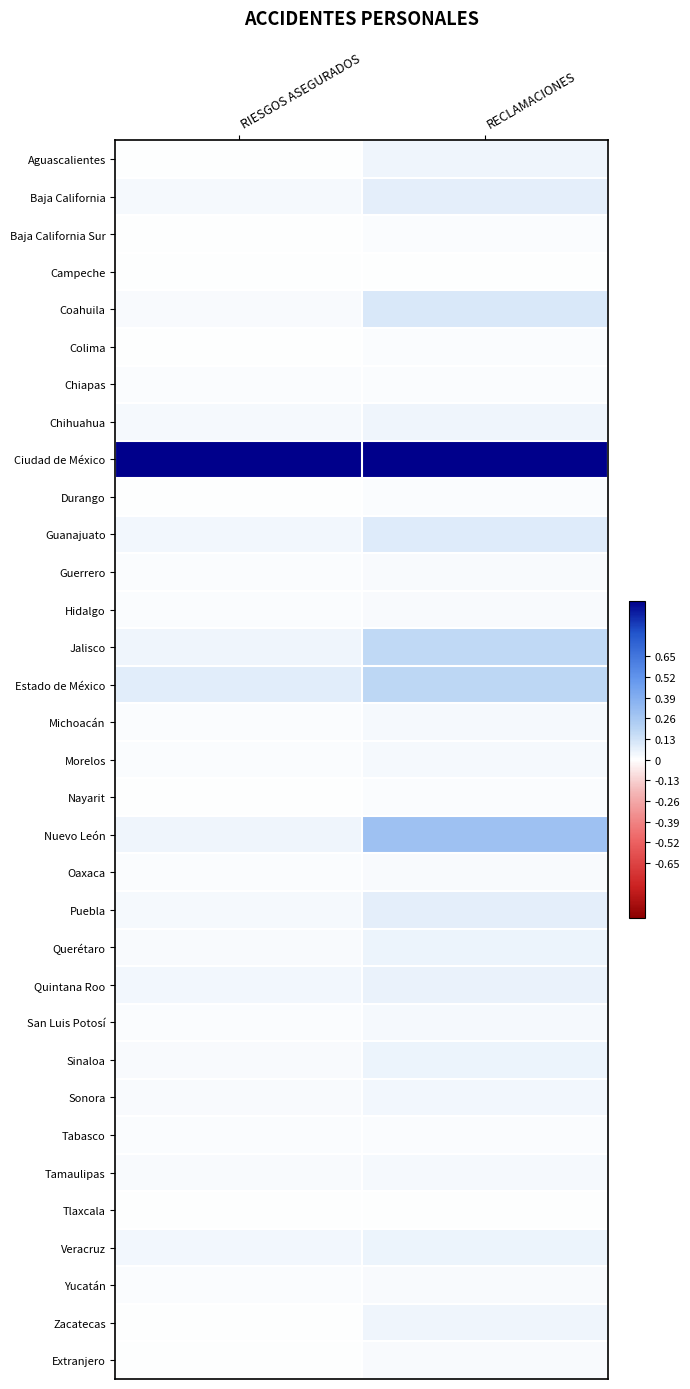

Reading left to right, extract all data points from this chart.

Aguascalientes: RIESGOS ASEGURADOS=0.0	RECLAMACIONES=0.0
Baja California: RIESGOS ASEGURADOS=0.0	RECLAMACIONES=0.1
Baja California Sur: RIESGOS ASEGURADOS=0.0	RECLAMACIONES=0.0
Campeche: RIESGOS ASEGURADOS=0.0	RECLAMACIONES=0.0
Coahuila: RIESGOS ASEGURADOS=0.0	RECLAMACIONES=0.1
Colima: RIESGOS ASEGURADOS=0.0	RECLAMACIONES=0.0
Chiapas: RIESGOS ASEGURADOS=0.0	RECLAMACIONES=0.0
Chihuahua: RIESGOS ASEGURADOS=0.0	RECLAMACIONES=0.0
Ciudad de México: RIESGOS ASEGURADOS=1.0	RECLAMACIONES=1.0
Durango: RIESGOS ASEGURADOS=0.0	RECLAMACIONES=0.0
Guanajuato: RIESGOS ASEGURADOS=0.0	RECLAMACIONES=0.1
Guerrero: RIESGOS ASEGURADOS=0.0	RECLAMACIONES=0.0
Hidalgo: RIESGOS ASEGURADOS=0.0	RECLAMACIONES=0.0
Jalisco: RIESGOS ASEGURADOS=0.0	RECLAMACIONES=0.2
Estado de México: RIESGOS ASEGURADOS=0.1	RECLAMACIONES=0.2
Michoacán: RIESGOS ASEGURADOS=0.0	RECLAMACIONES=0.0
Morelos: RIESGOS ASEGURADOS=0.0	RECLAMACIONES=0.0
Nayarit: RIESGOS ASEGURADOS=0.0	RECLAMACIONES=0.0
Nuevo León: RIESGOS ASEGURADOS=0.0	RECLAMACIONES=0.3
Oaxaca: RIESGOS ASEGURADOS=0.0	RECLAMACIONES=0.0
Puebla: RIESGOS ASEGURADOS=0.0	RECLAMACIONES=0.1
Querétaro: RIESGOS ASEGURADOS=0.0	RECLAMACIONES=0.1
Quintana Roo: RIESGOS ASEGURADOS=0.0	RECLAMACIONES=0.1
San Luis Potosí: RIESGOS ASEGURADOS=0.0	RECLAMACIONES=0.0
Sinaloa: RIESGOS ASEGURADOS=0.0	RECLAMACIONES=0.0
Sonora: RIESGOS ASEGURADOS=0.0	RECLAMACIONES=0.0
Tabasco: RIESGOS ASEGURADOS=0.0	RECLAMACIONES=0.0
Tamaulipas: RIESGOS ASEGURADOS=0.0	RECLAMACIONES=0.0
Tlaxcala: RIESGOS ASEGURADOS=0.0	RECLAMACIONES=0.0
Veracruz: RIESGOS ASEGURADOS=0.0	RECLAMACIONES=0.0
Yucatán: RIESGOS ASEGURADOS=0.0	RECLAMACIONES=0.0
Zacatecas: RIESGOS ASEGURADOS=0.0	RECLAMACIONES=0.0
Extranjero: RIESGOS ASEGURADOS=0.0	RECLAMACIONES=0.0